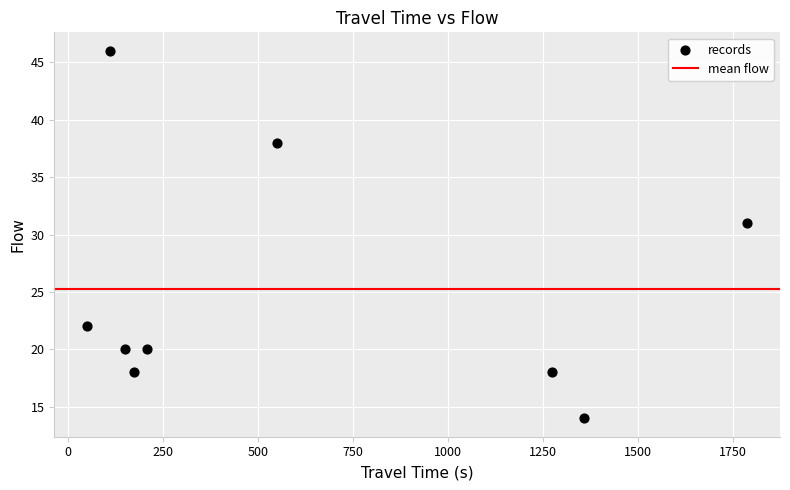

What Y value in the scatter plot is closest to 30?

31